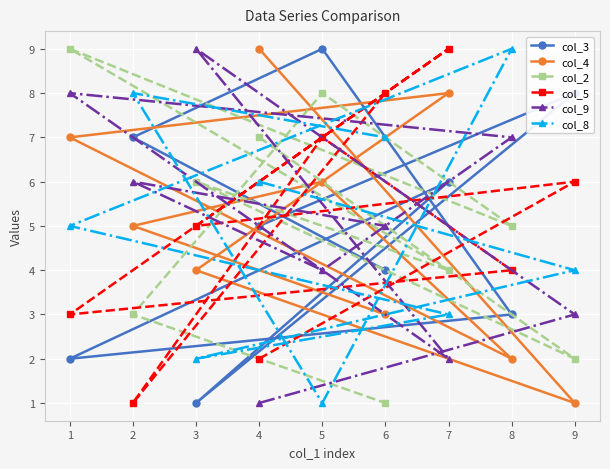

What is the minimum value for col_4?

1